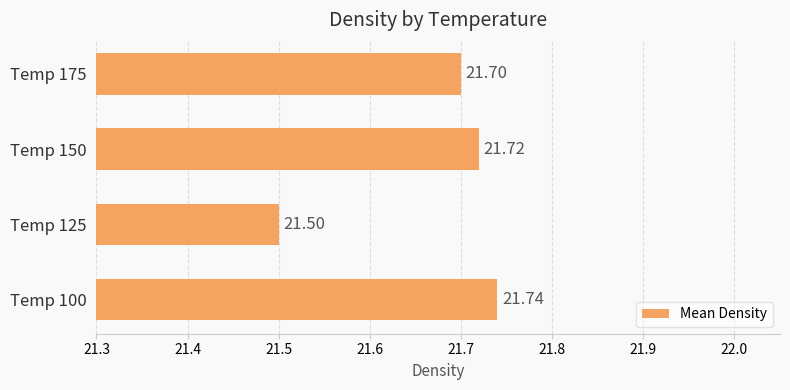

Between Temp 175 and Temp 100, which is larger?

Temp 100